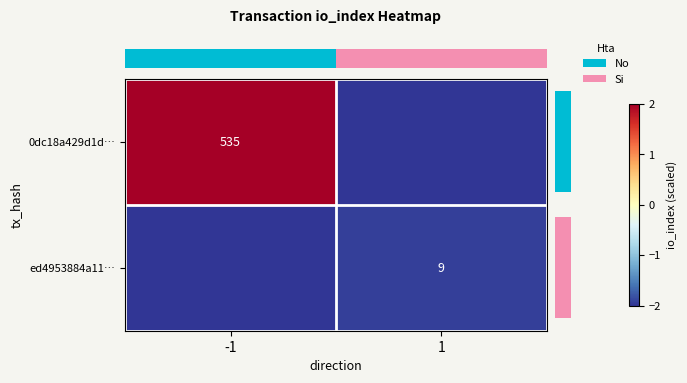

What is the spread (max minus min) of values at -1?

4.0